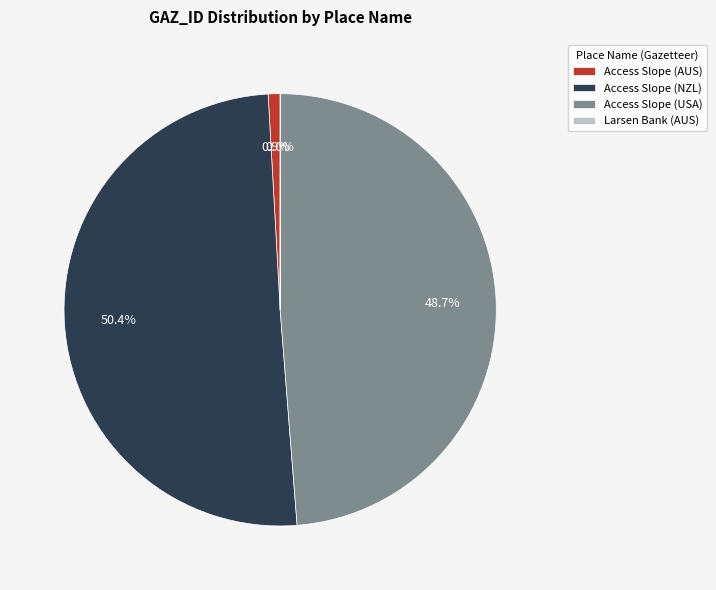

Which slice is the largest?

Access Slope (NZL)